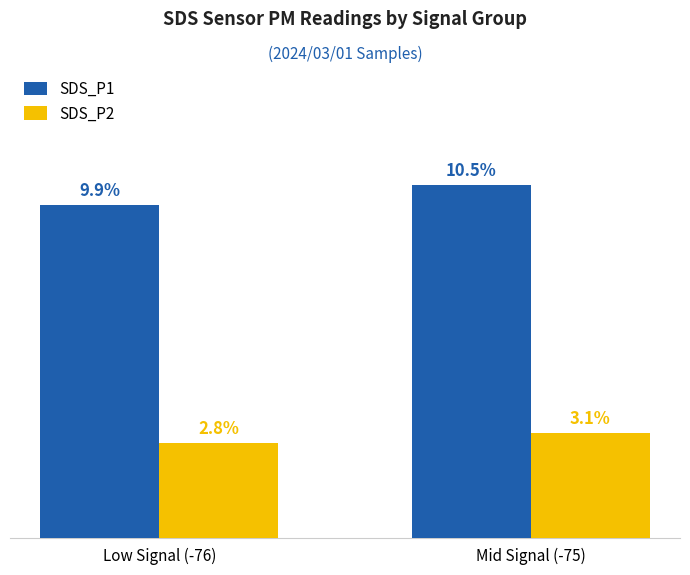

Between Low Signal (-76) and Mid Signal (-75), which series saw the biggest shift?

SDS_P1